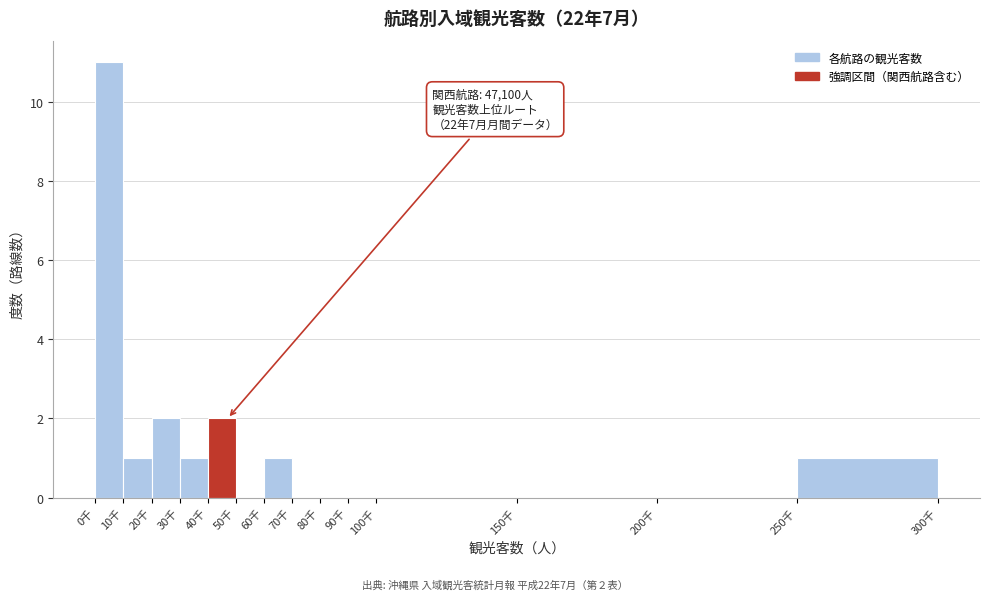

Reading left to right, what are all the values shown in this chart?

0千=11	10千=1	20千=2	30千=1	40千=2	50千=0	60千=1	70千=0	80千=0	90千=0	100千=0	150千=0	200千=0	250千=1